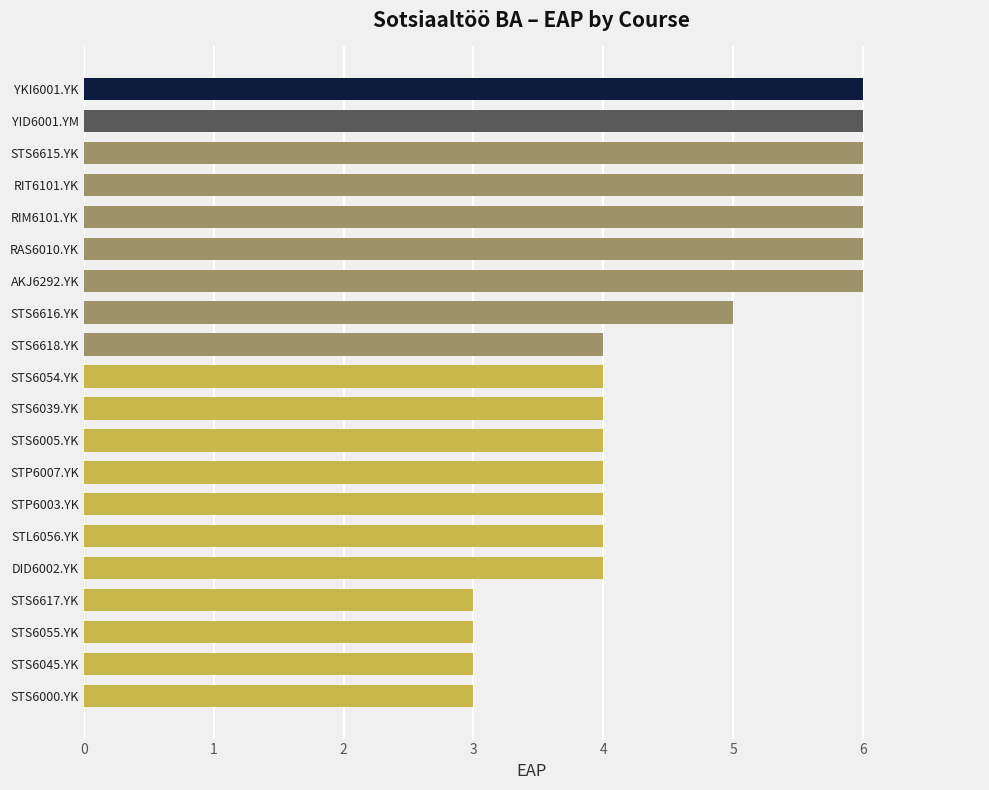

What position from the bottom is STS6615.YK?

18